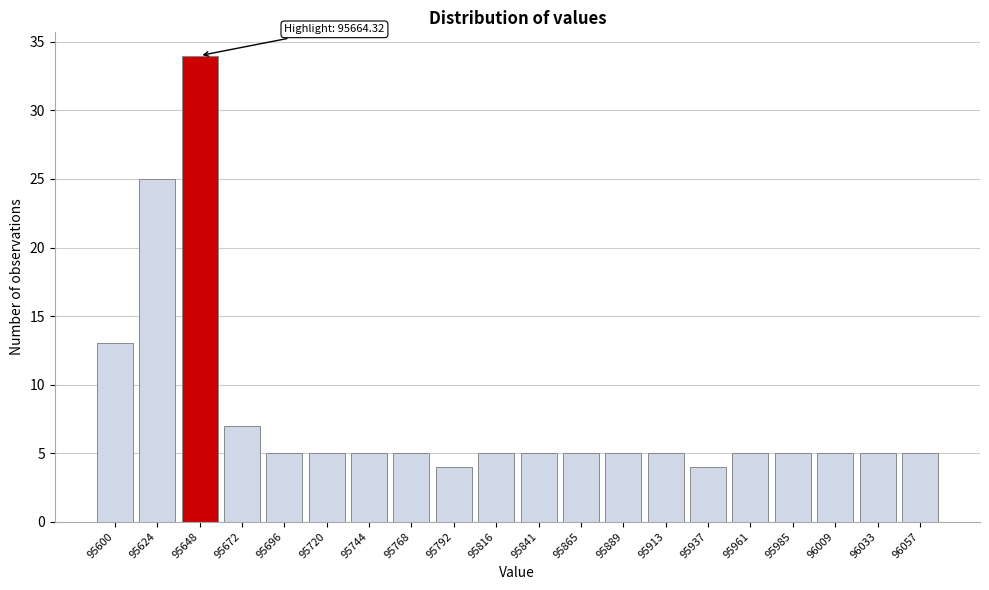

Reading left to right, extract all data points from this chart.

95600=13	95624=25	95648=34	95672=7	95696=5	95720=5	95744=5	95768=5	95792=4	95816=5	95841=5	95865=5	95889=5	95913=5	95937=4	95961=5	95985=5	96009=5	96033=5	96057=5